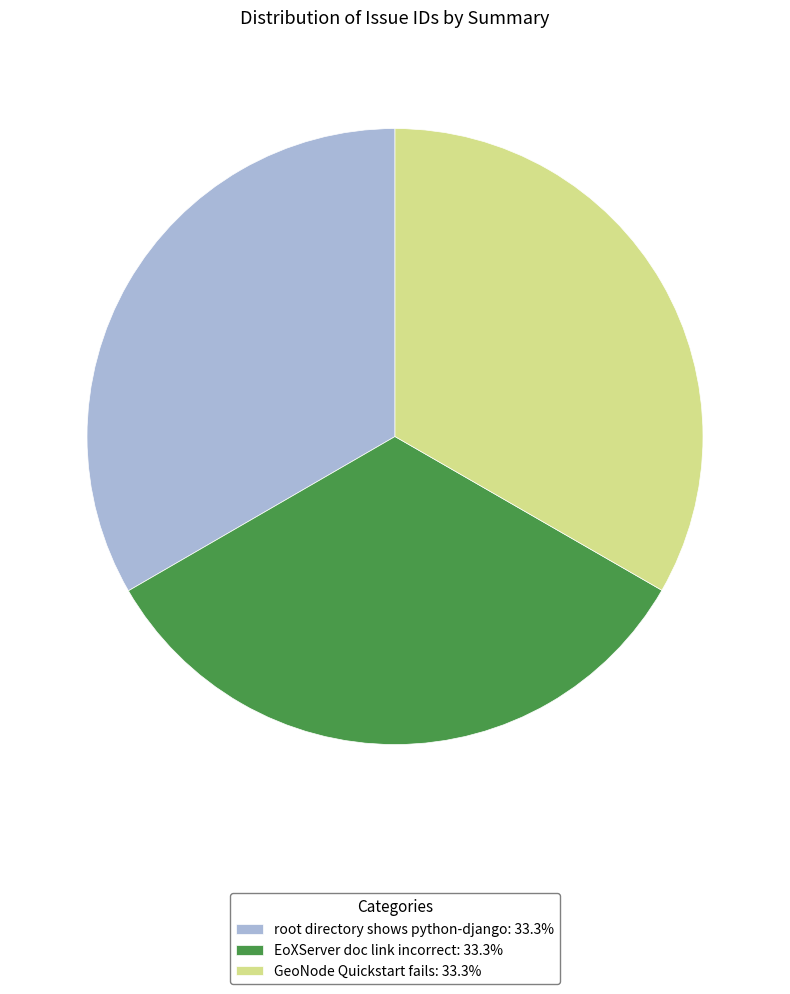

Is there a majority slice in this chart?

No